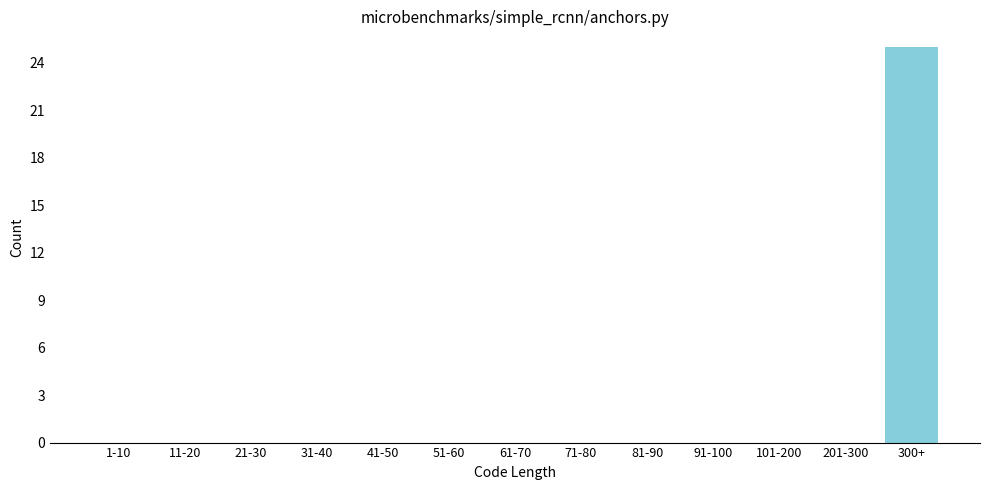

Reading left to right, what are all the values shown in this chart?

1-10=0	11-20=0	21-30=0	31-40=0	41-50=0	51-60=0	61-70=0	71-80=0	81-90=0	91-100=0	101-200=0	201-300=0	300+=25